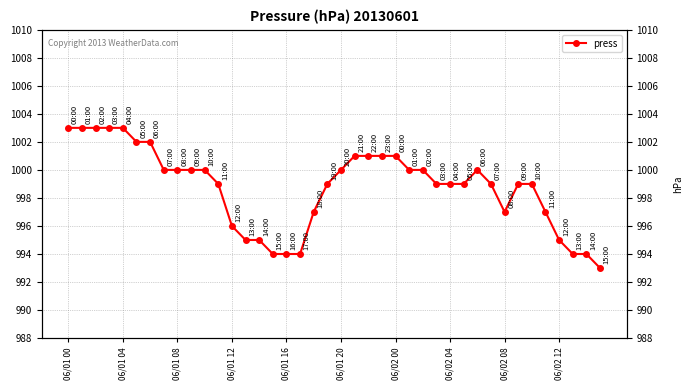

How many data points are less than 999?

13